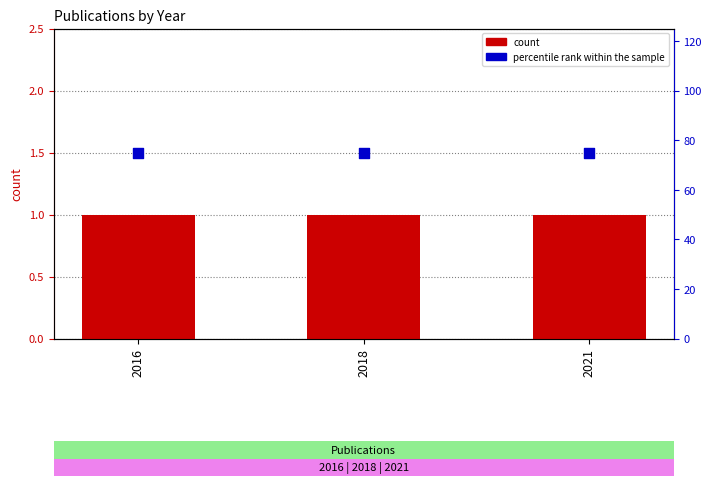

Which series has the largest total across all categories?

percentile rank within the sample